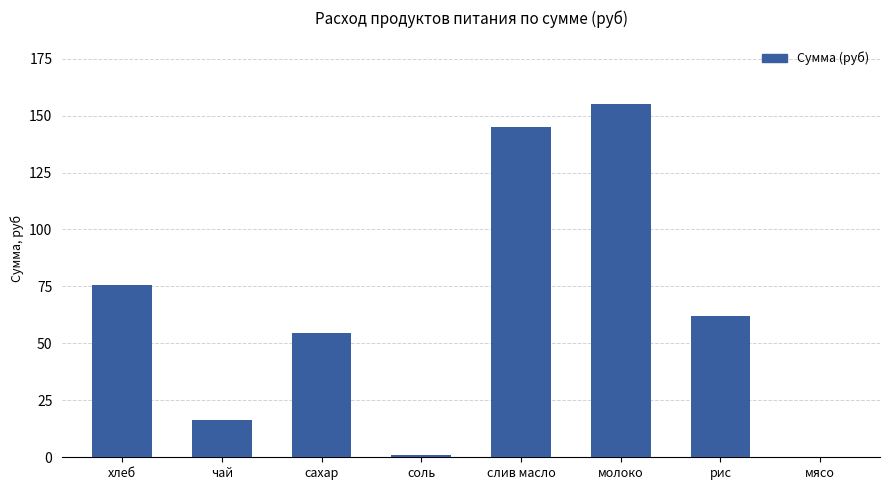

Count the number of data series in this chart.

1